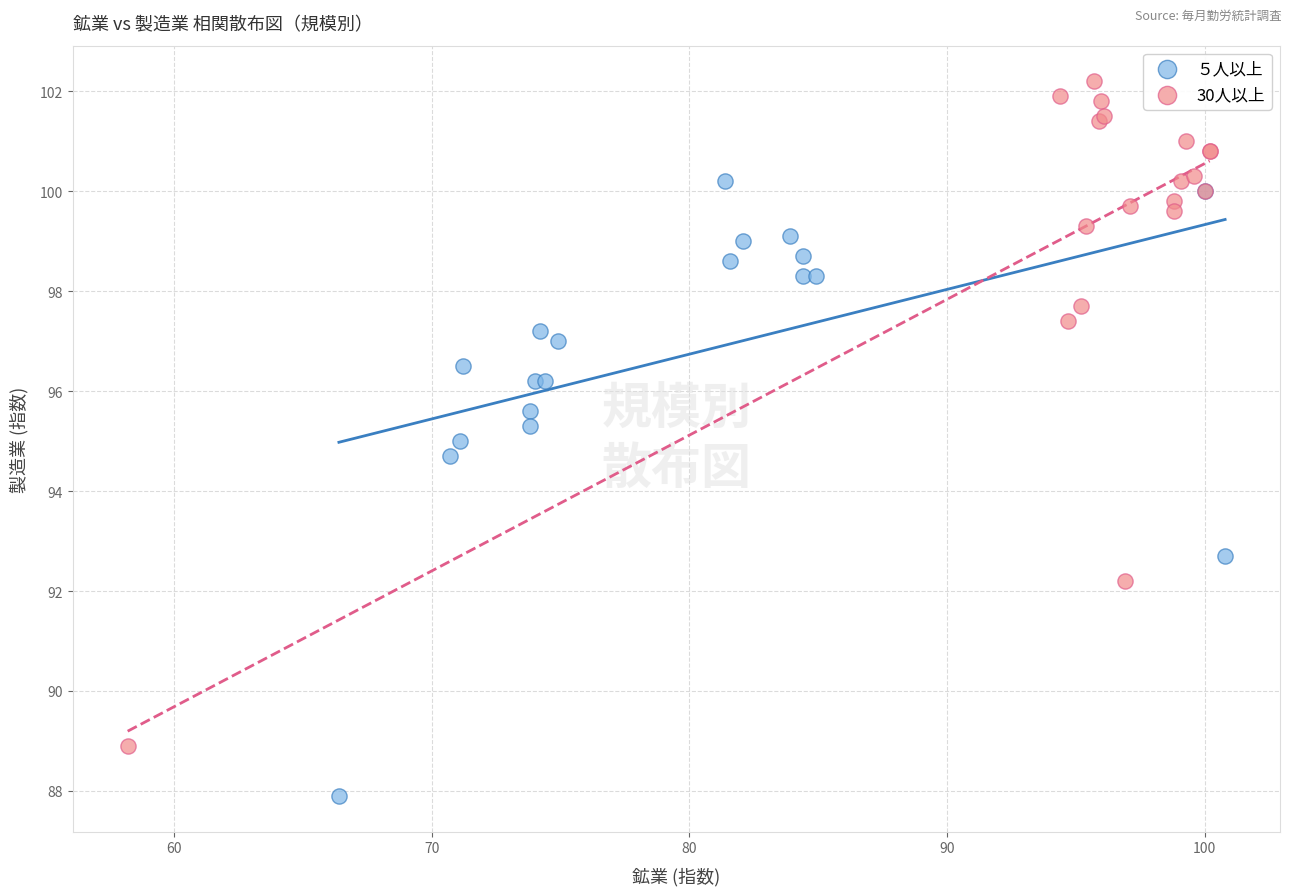

Which series has the widest spread of Y values?

30人以上